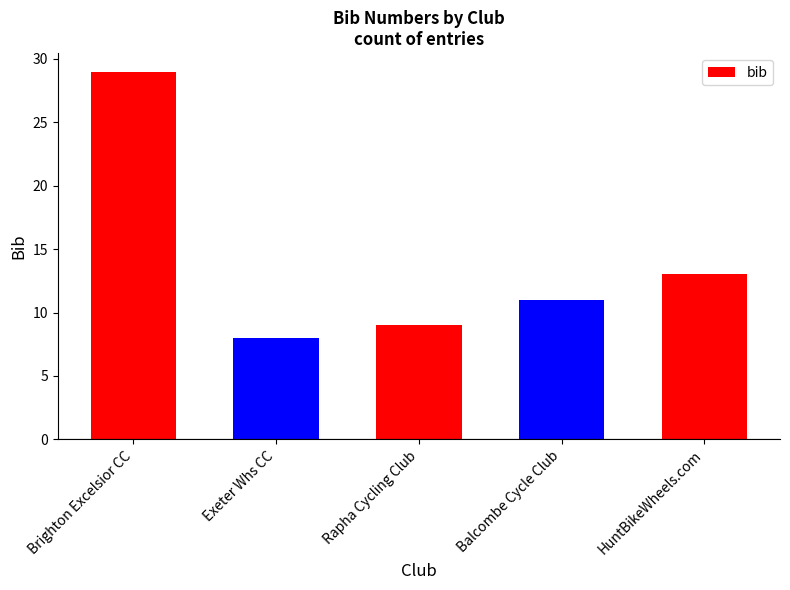

What is the ratio of the value at Balcombe Cycle Club to the value at Brighton Excelsior CC?

0.4